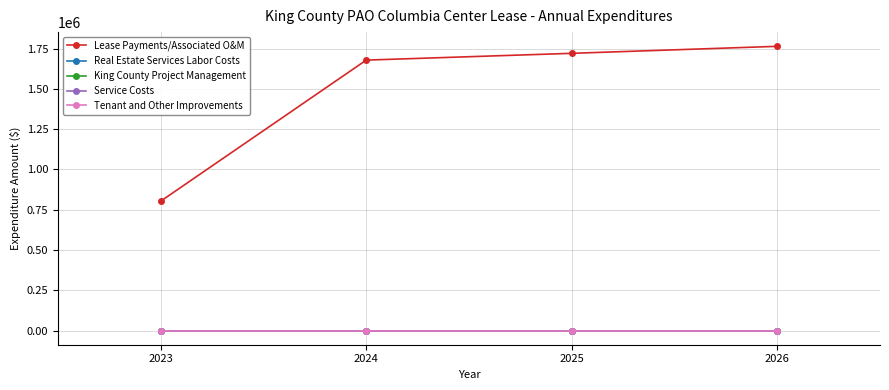

Reading left to right, transcribe all the data shown in this chart.

Lease Payments/Associated O&M: 803241	1678738	1720816	1764304
Real Estate Services Labor Costs: 0	0	0	0
King County Project Management: 0	0	0	0
Service Costs: 0	0	0	0
Tenant and Other Improvements: 0	0	0	0